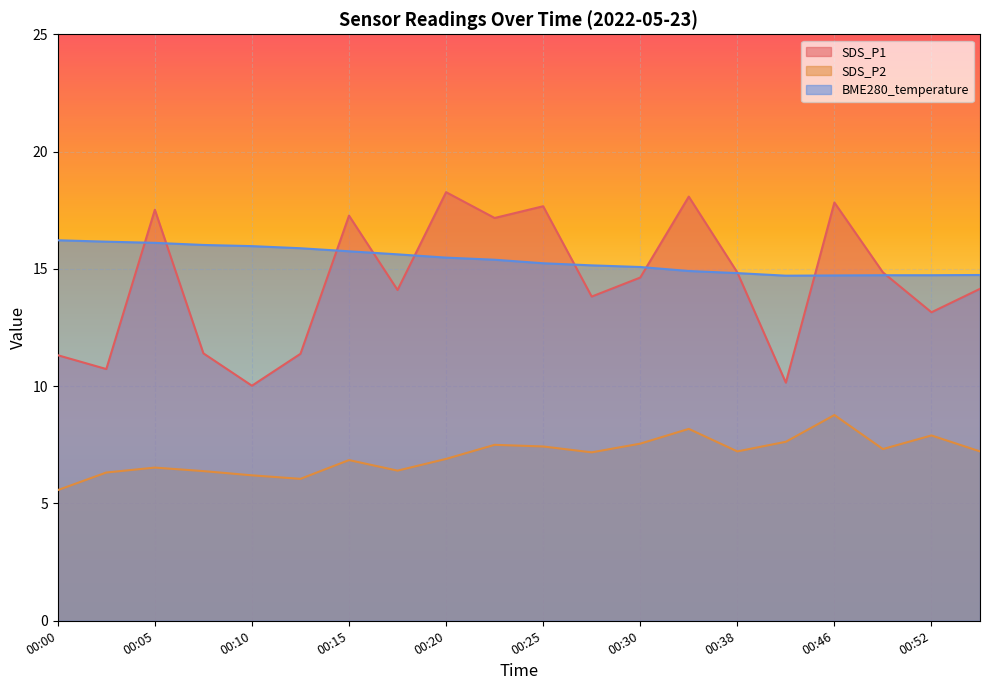

What is the total value across all series at 00:38?

36.9